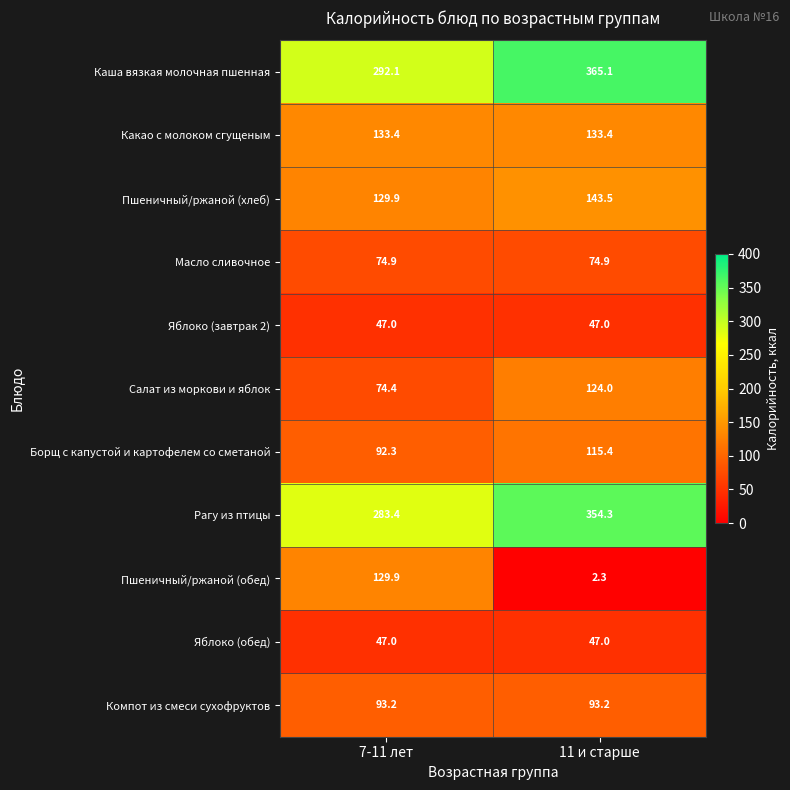

At which category is the sum across all series the highest?

11 и старше